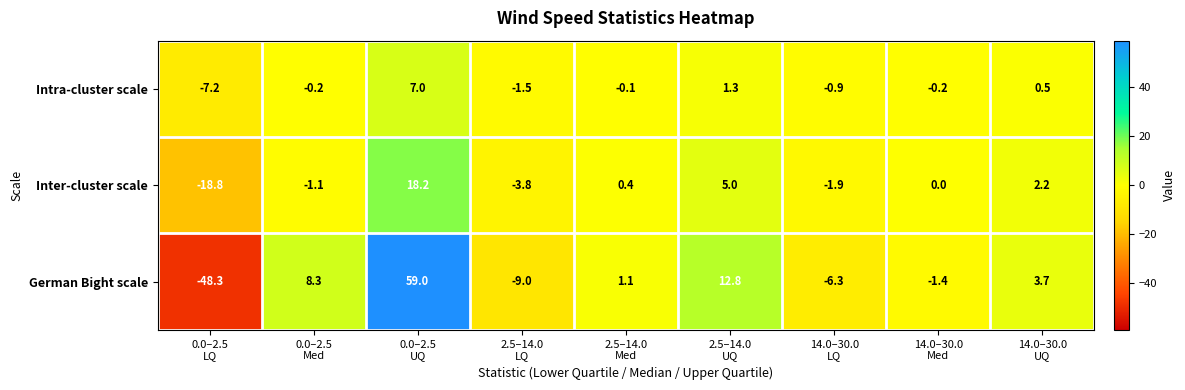

What is the sum of all German Bight scale values?

19.9